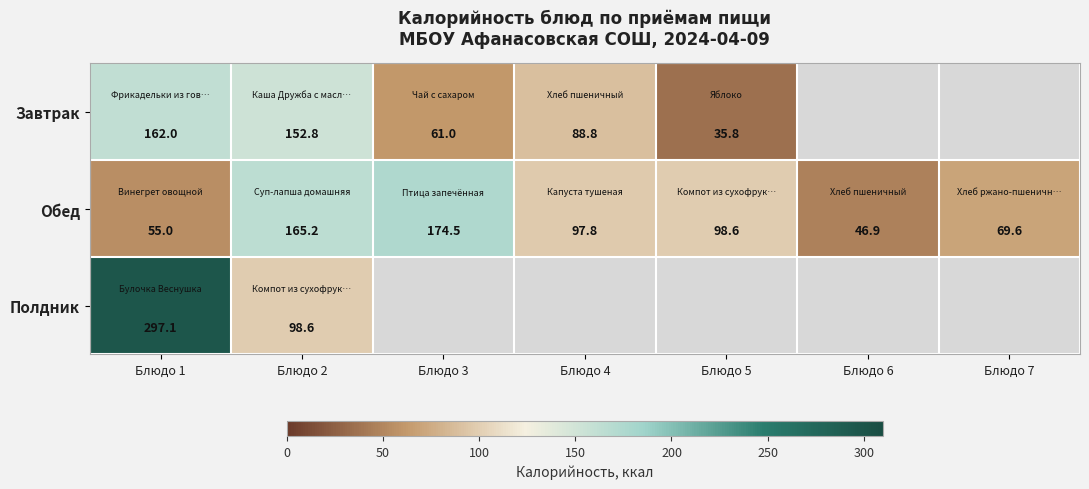

What is the difference between the maximum and minimum values in the Обед series?

127.6